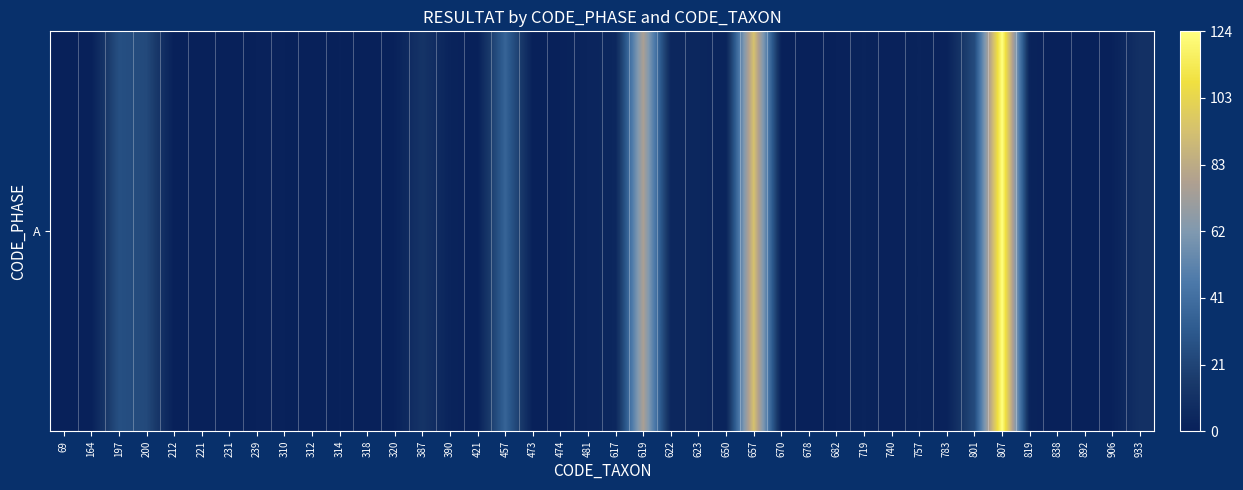

Which label corresponds to the largest value in the chart?

807